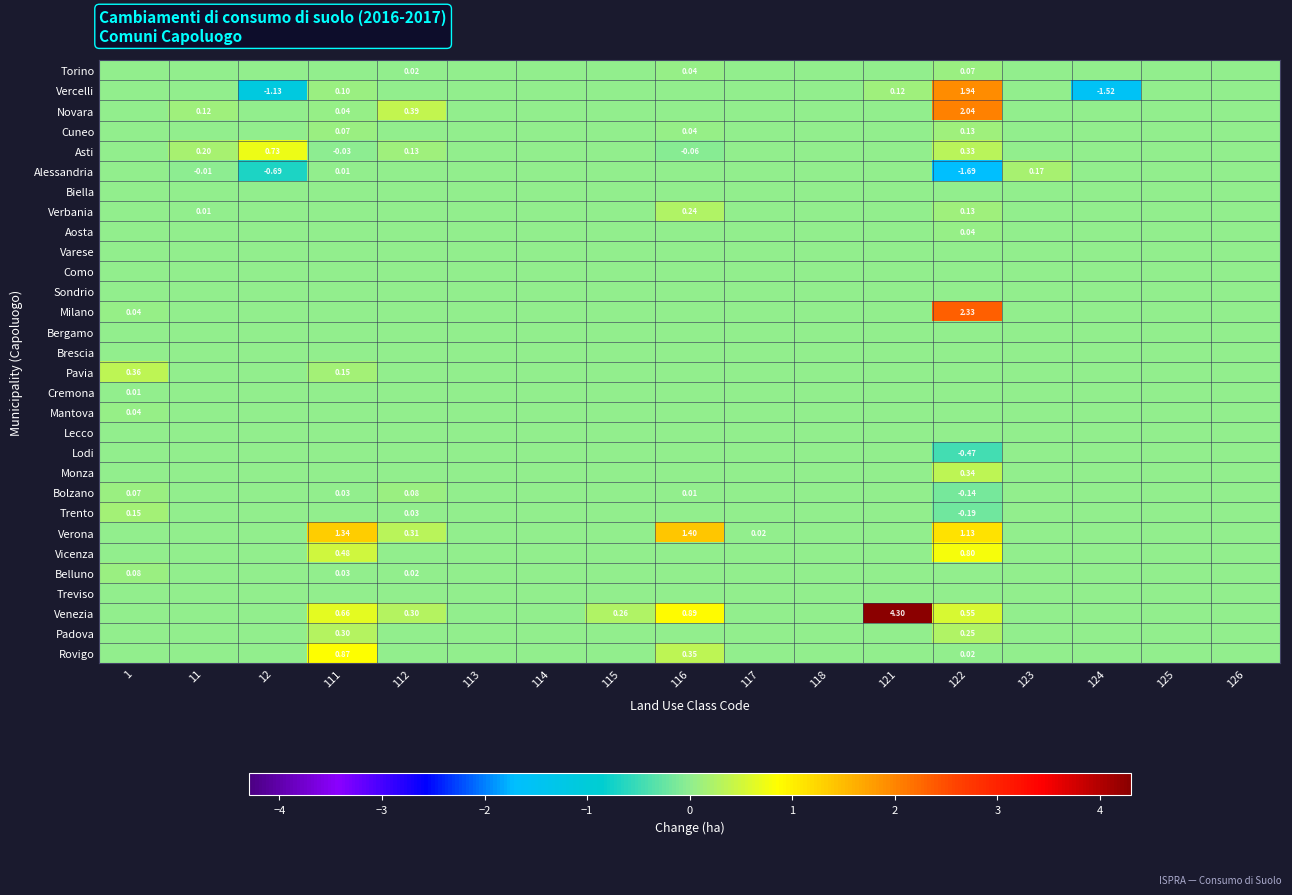

How many negative values does the Bolzano series have?

1